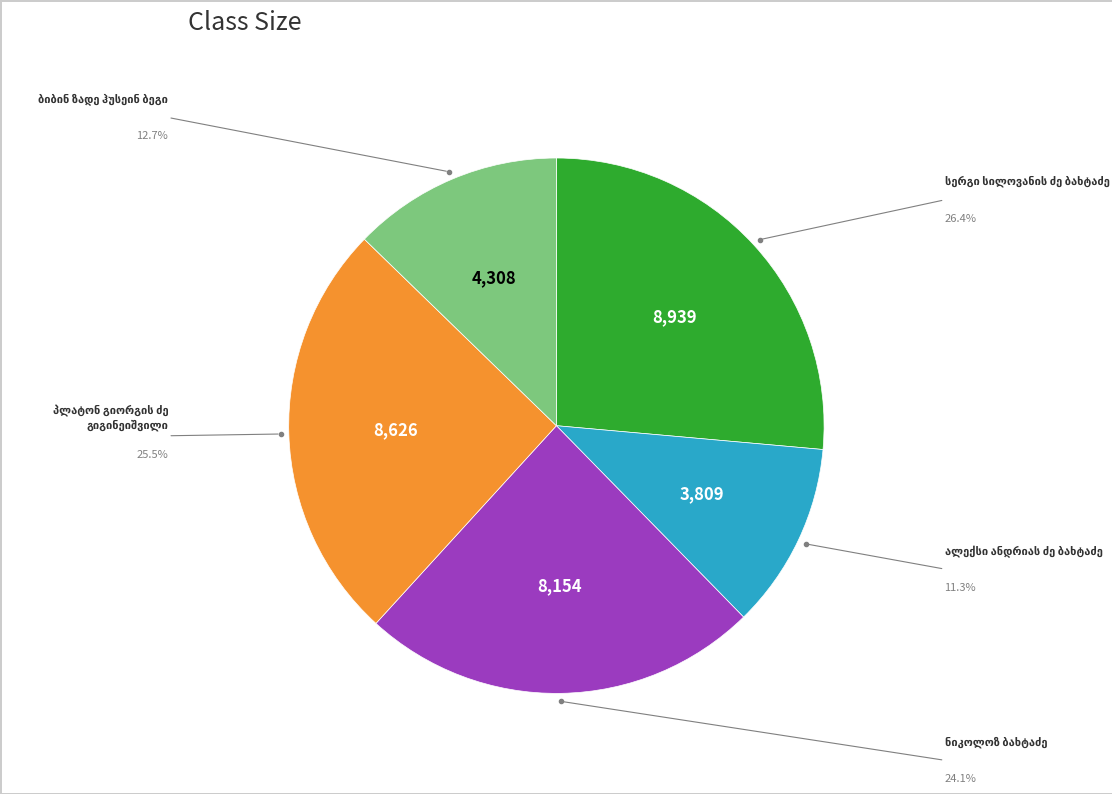

Is there any slice that represents more than half of the pie?

No